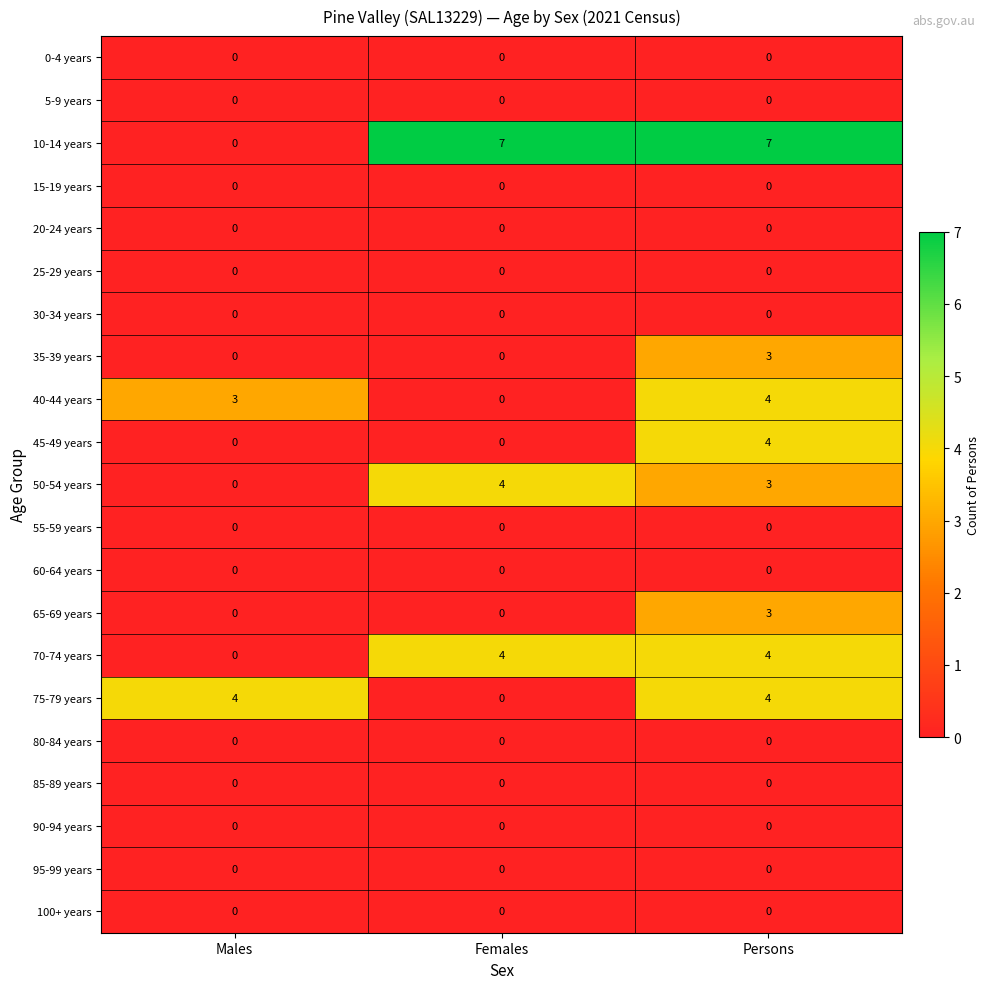

The 45-49 years series shows 0 at Males. True or false?

True